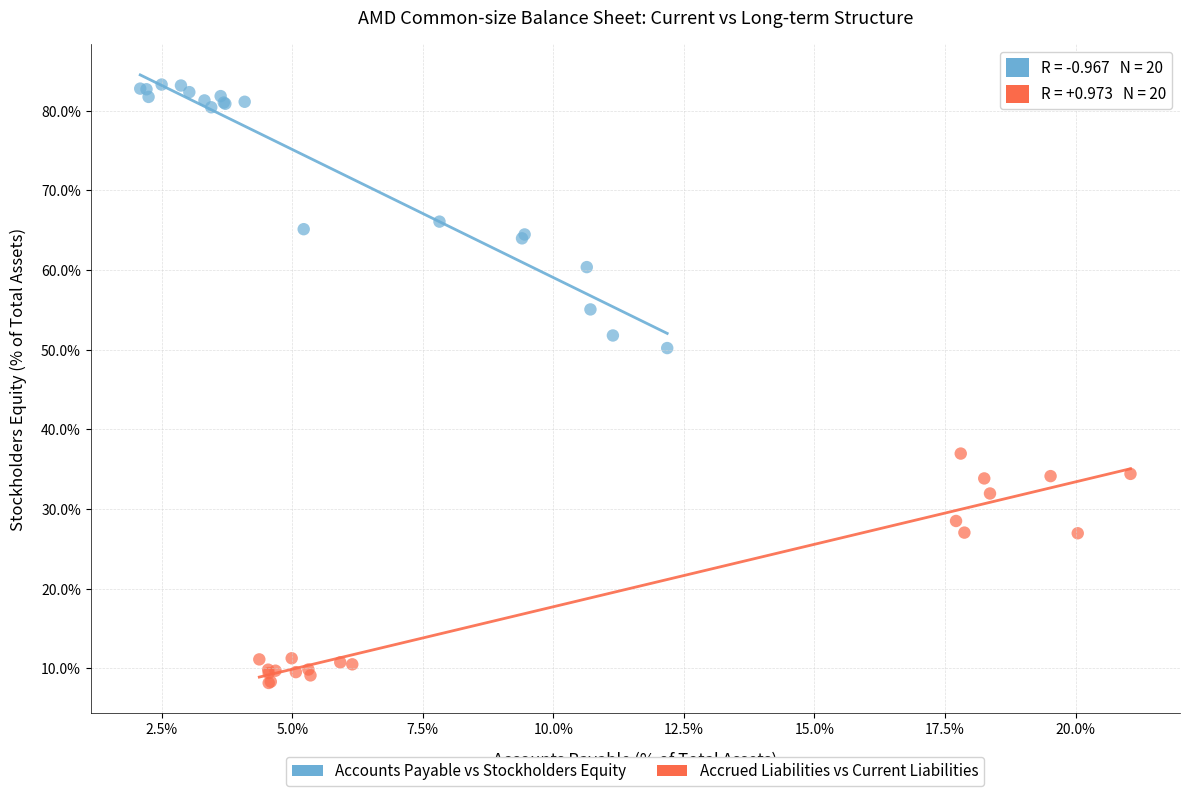

Which series has the widest spread of Y values?

Accounts Payable vs Stockholders Equity